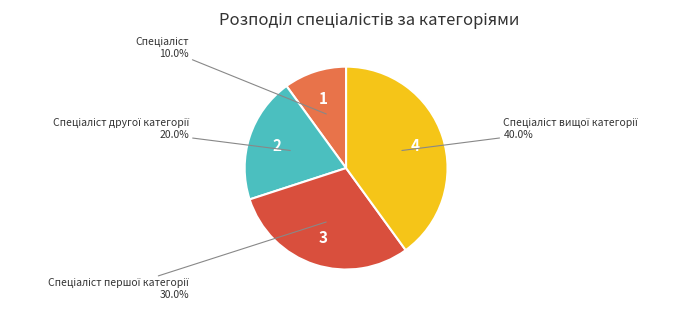

Does any single category account for the majority?

No